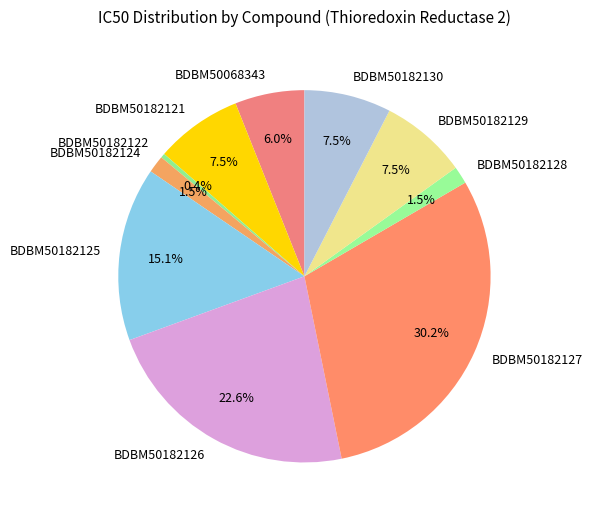

Count the number of slices in the pie.

10